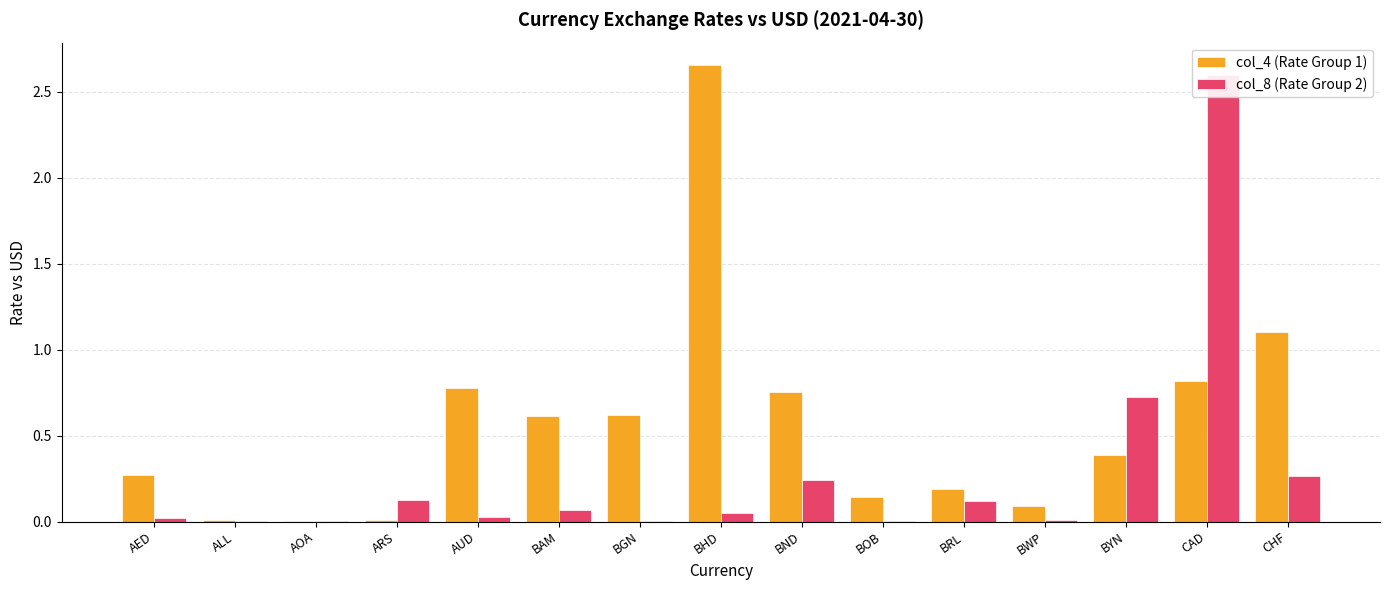

True or false: col_8 (Rate Group 2) has a value of 2.6 at CAD.

True